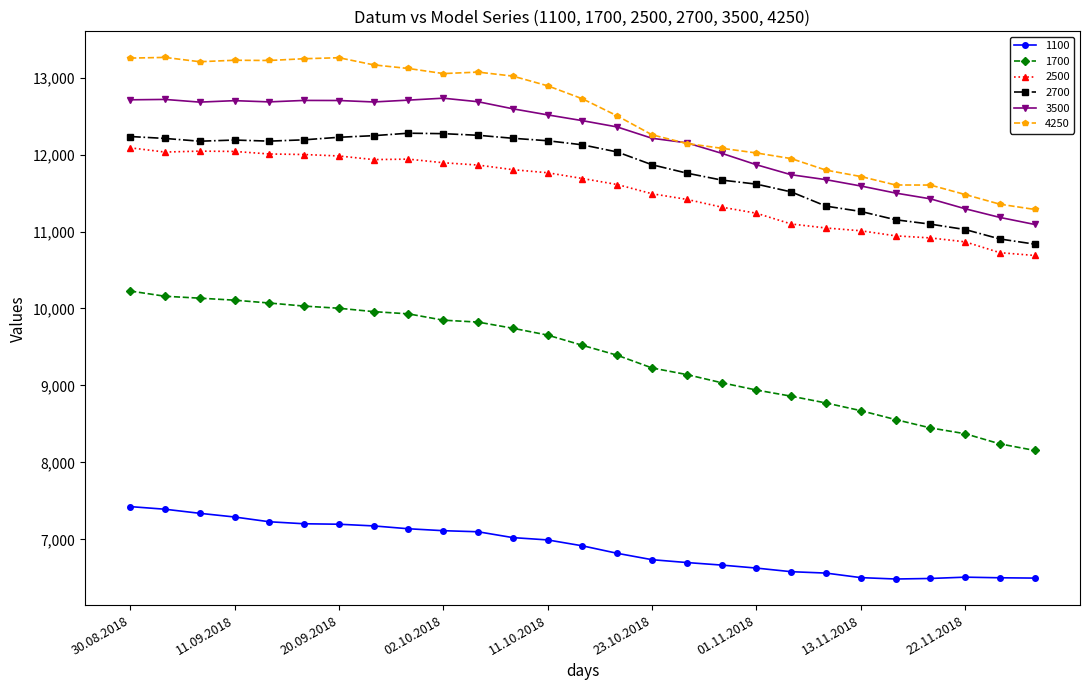

Does the chart have visible grid lines?

No